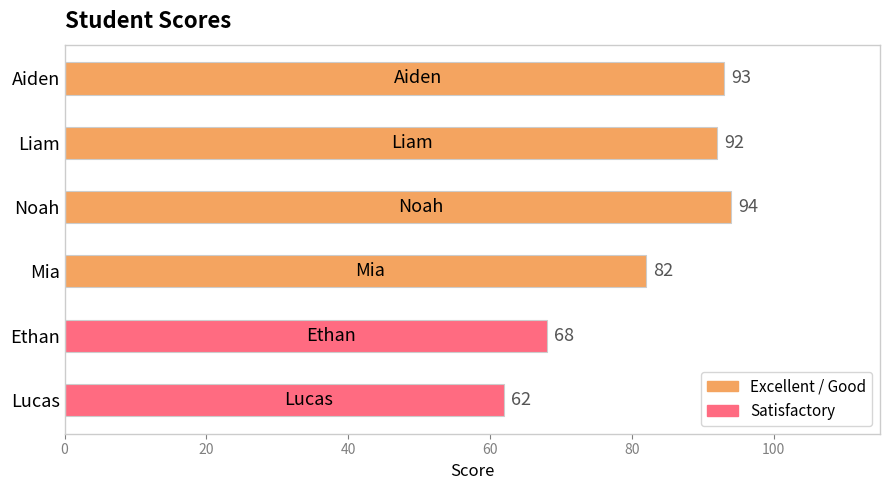

Reading top to bottom, what are all the values shown in this chart?

93	92	94	82	68	62